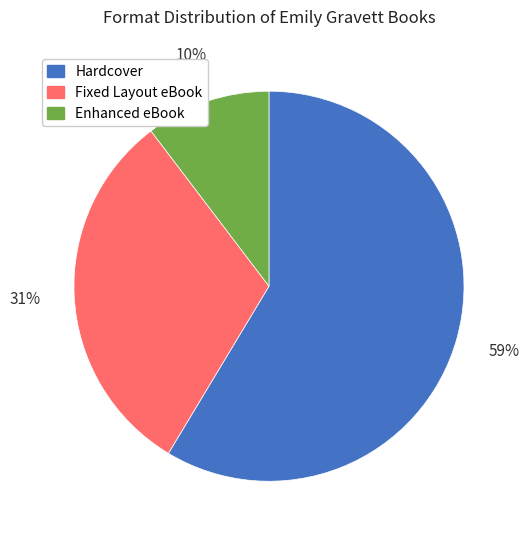

Rank the categories by value from highest to lowest.

Hardcover, Fixed Layout eBook, Enhanced eBook